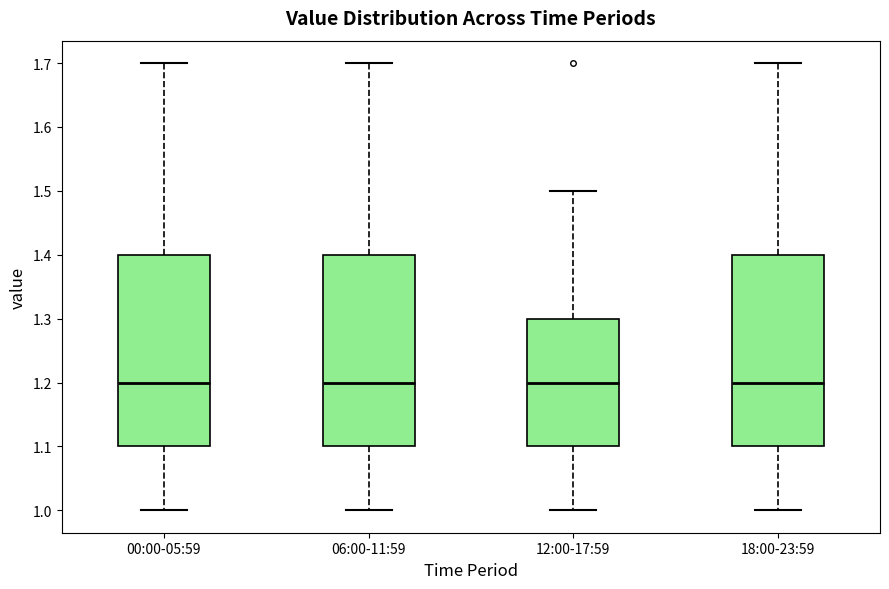

Reading left to right, read every box against the y-axis: the position of its median line, the range the box covers, and the ends of its whiskers. The values are not printed on the chart, so give them approximately, as read against the axis.

00:00-05:59: median 1.2, box 1.1 to 1.4, whiskers 1.0 to 1.7
06:00-11:59: median 1.2, box 1.1 to 1.4, whiskers 1.0 to 1.7
12:00-17:59: median 1.2, box 1.1 to 1.3, whiskers 1.0 to 1.5
18:00-23:59: median 1.2, box 1.1 to 1.4, whiskers 1.0 to 1.7